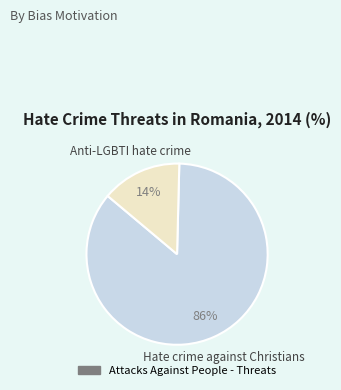

Is there a majority slice in this chart?

Yes